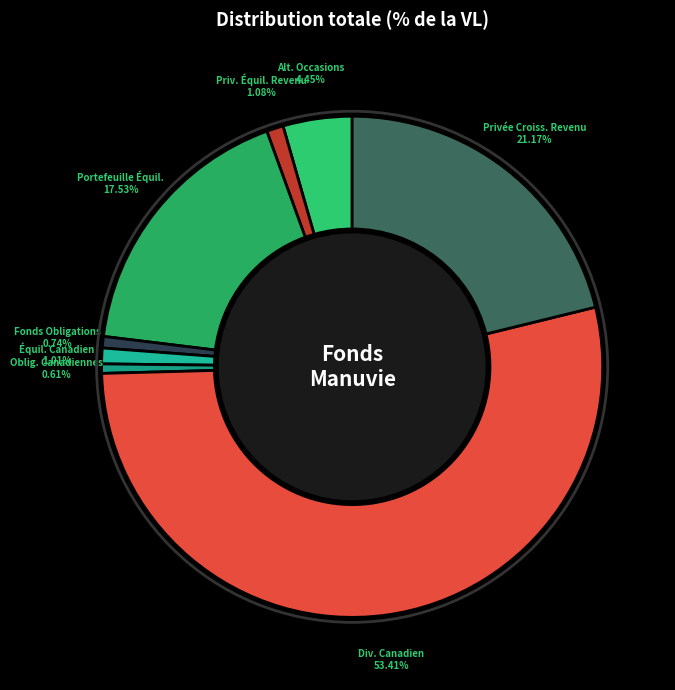

Count the number of slices in the pie.

8